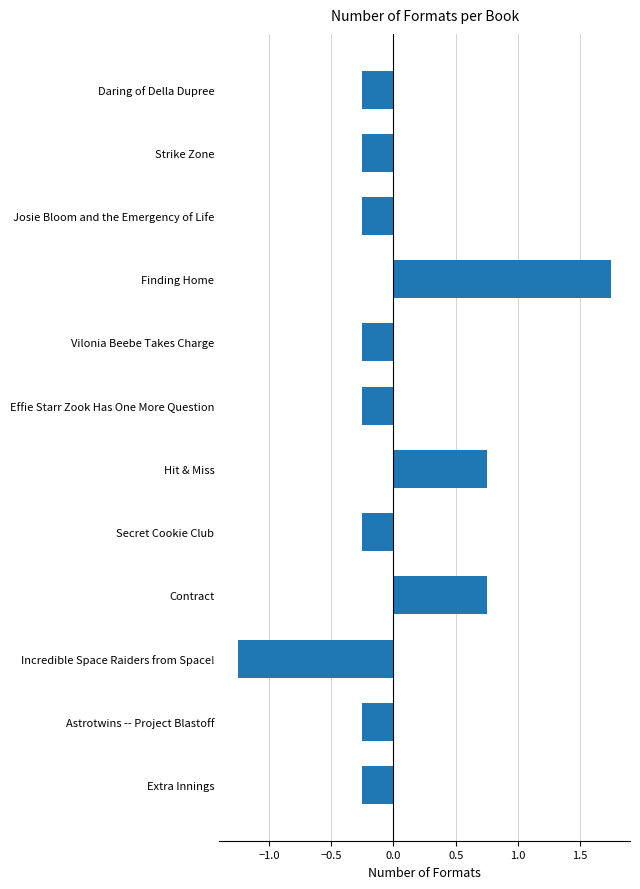

Which label corresponds to the smallest value in the chart?

Incredible Space Raiders from Space!